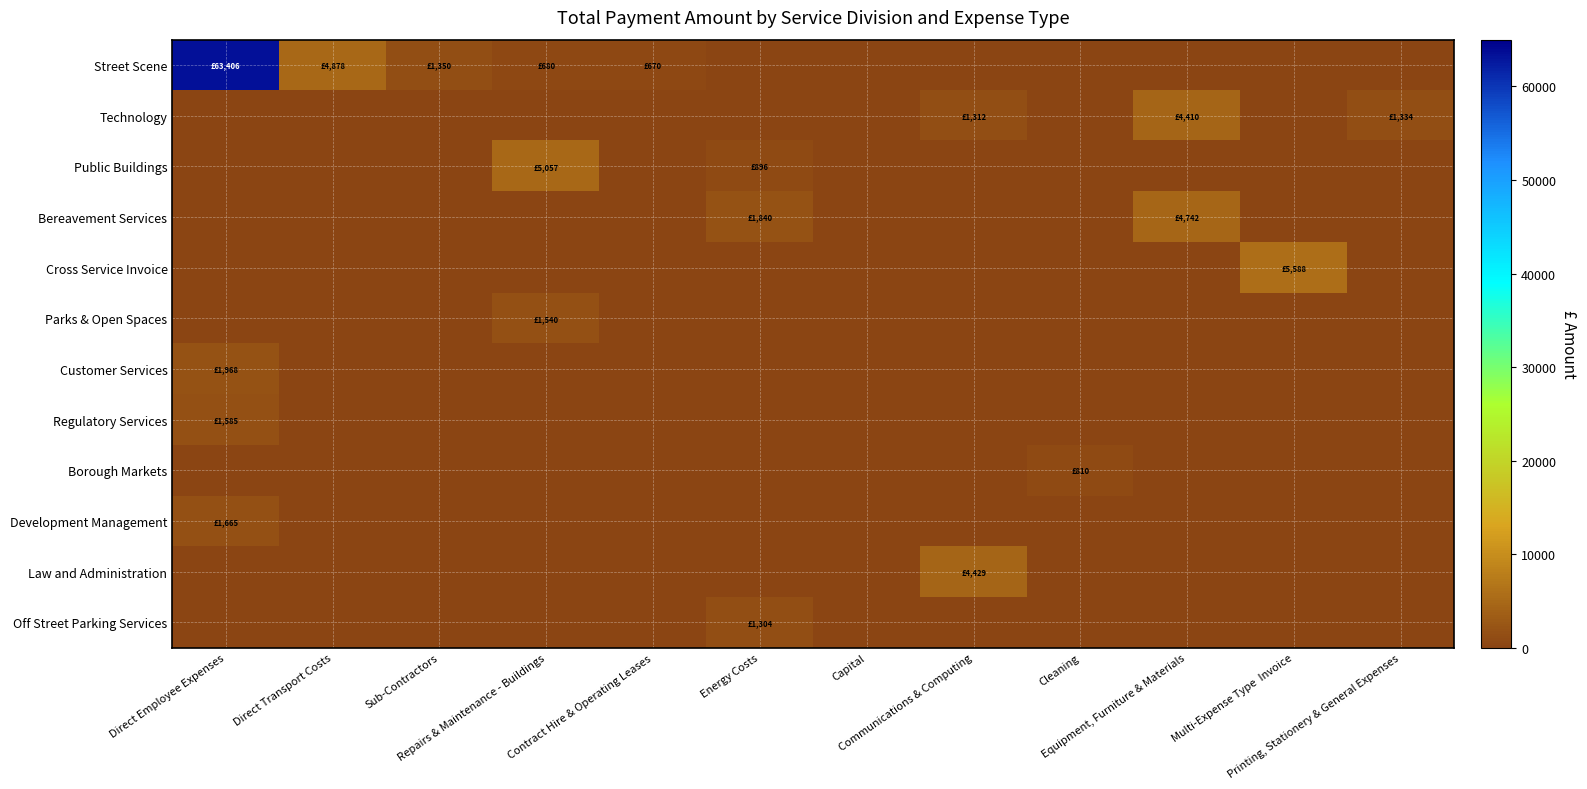

Which series changed the most between Sub-Contractors and Communications & Computing?

Law and Administration